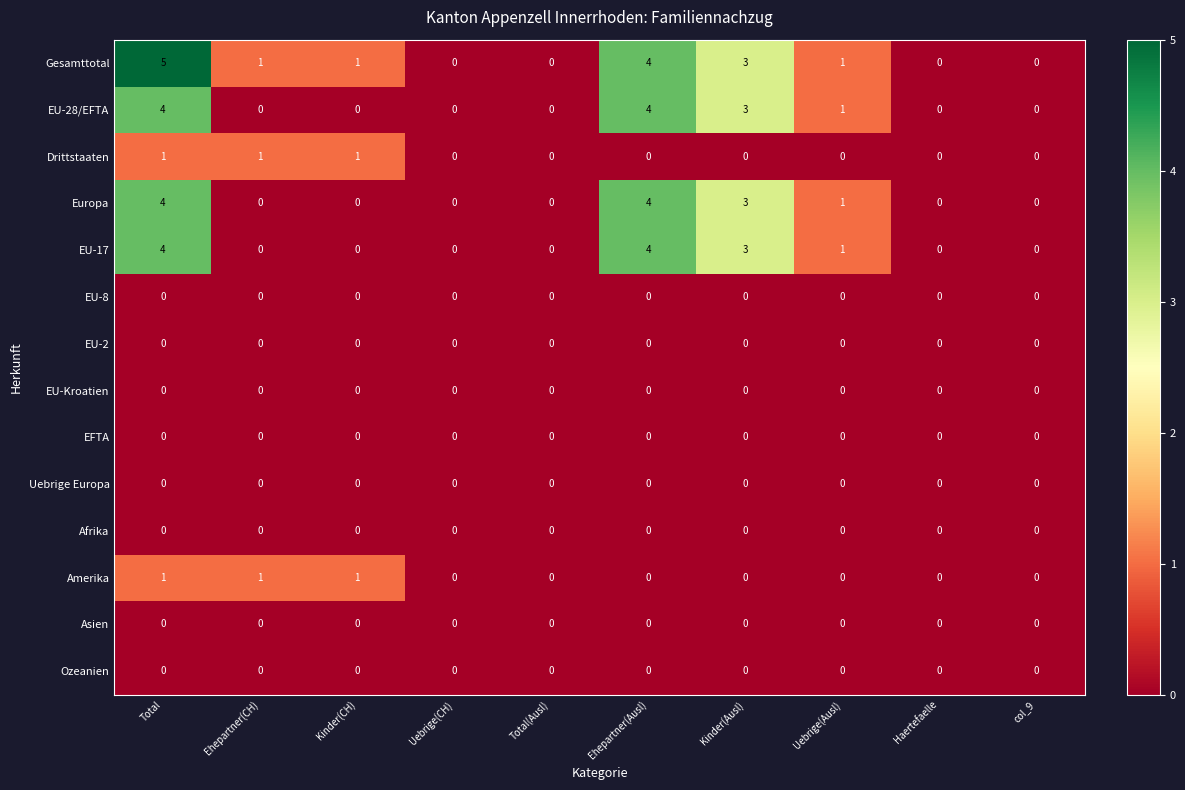

What is the difference between the EU-28/EFTA values at Ehepartner(Ausl) and Total(Ausl)?

4